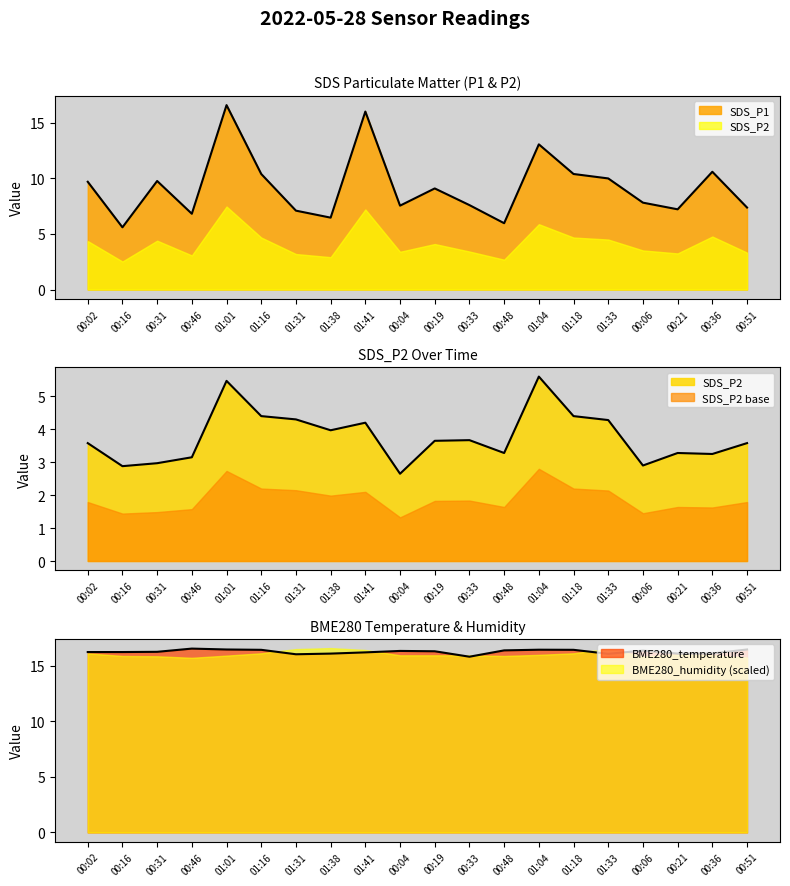

At which category is the sum across all series the highest?

01:01